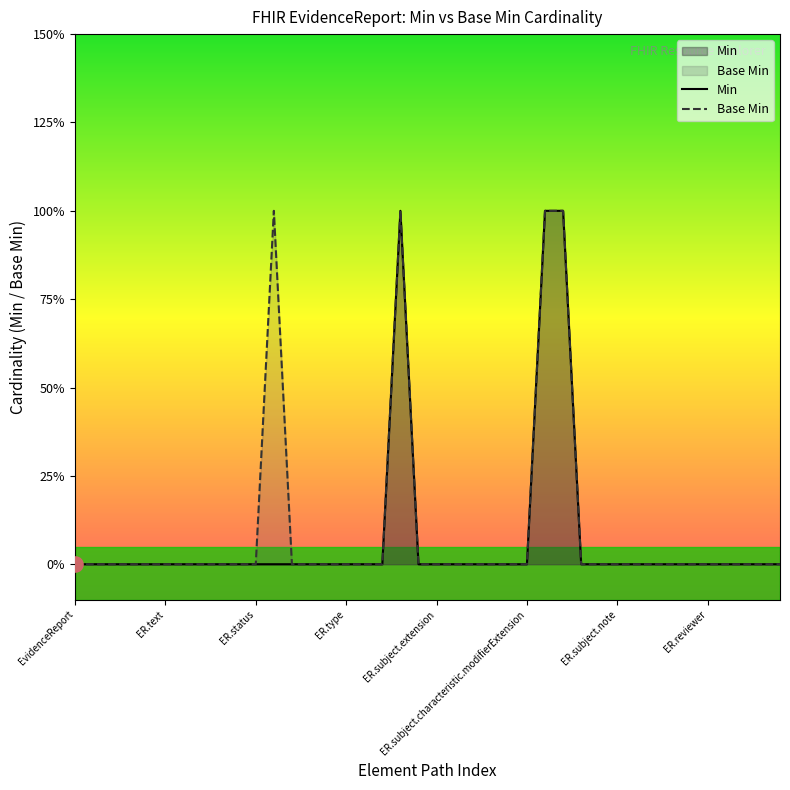

Which series has the largest total across all categories?

Base Min